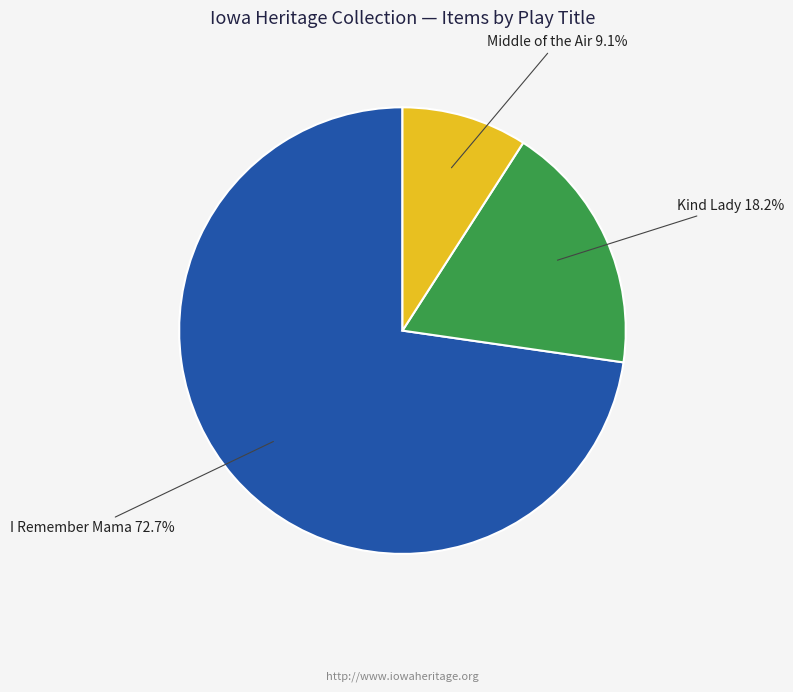

Which slice is the smallest?

Middle of the Air